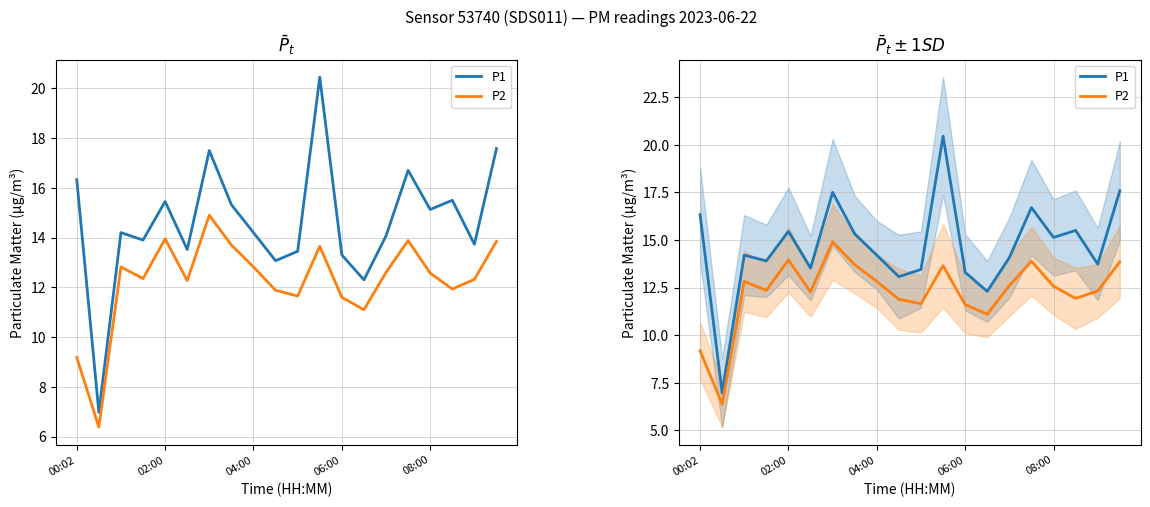

What is the difference between the second highest and second lowest values in the P2 series?

4.8